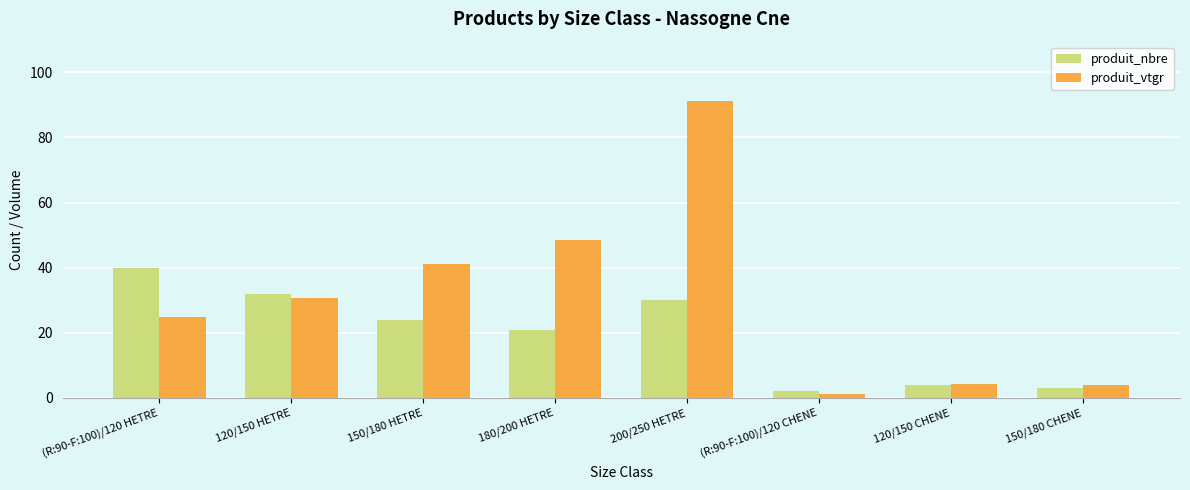

List the series in order of their overall mean, lowest first.

produit_nbre, produit_vtgr